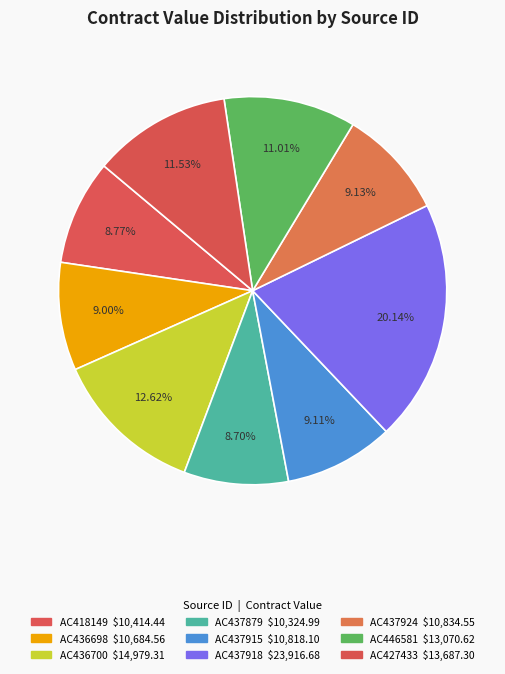

To the nearest percent, what percentage of the pie is AC446581?

11%